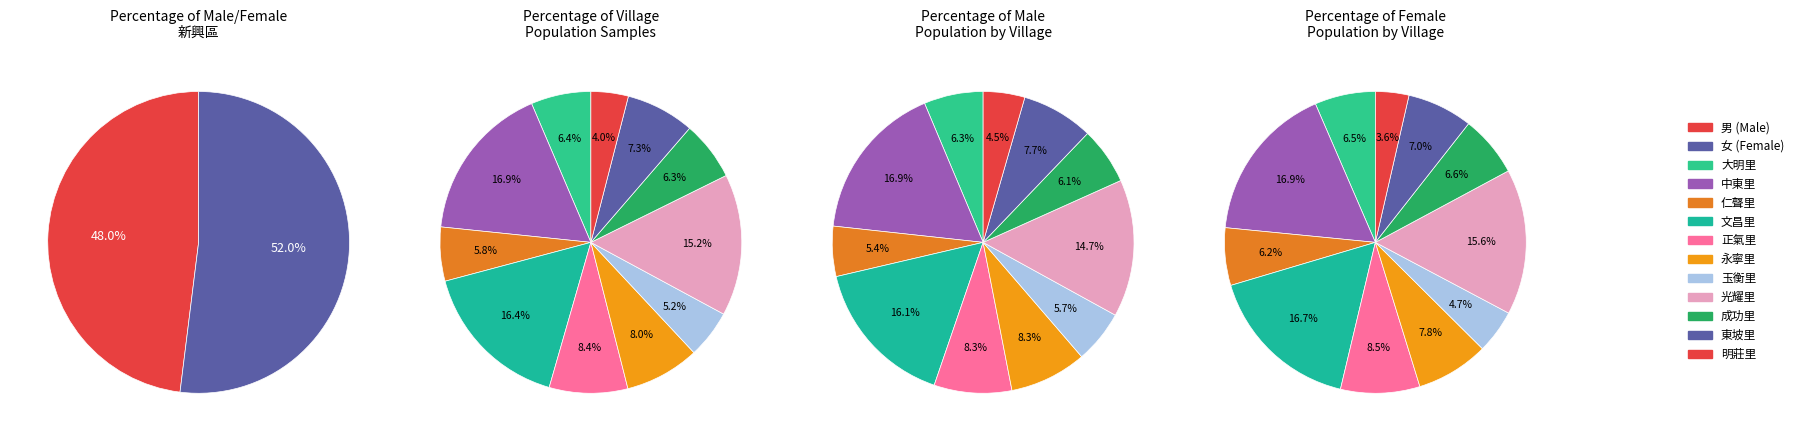

Does 玉衡里 account for over 50% of the chart?

No